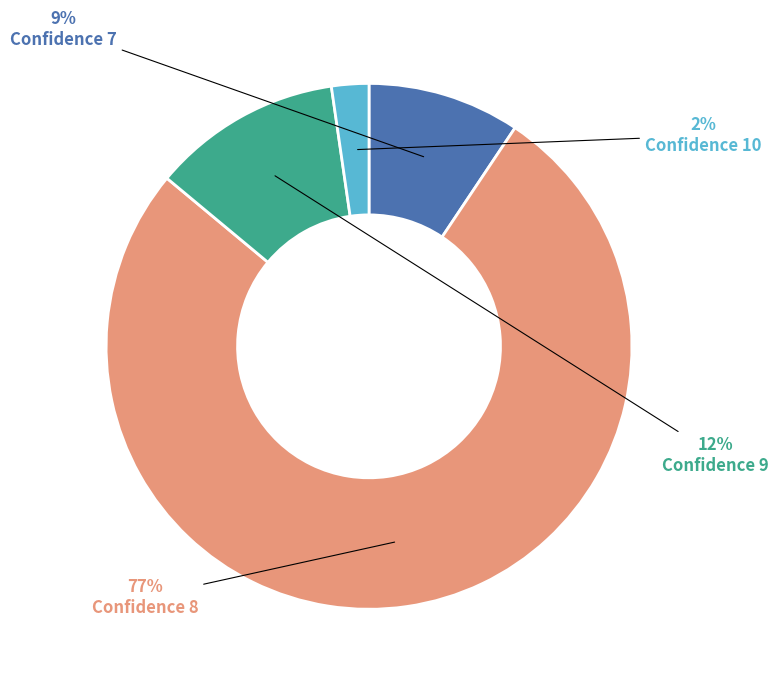

Combined, do Confidence 8 and Confidence 10 account for over 50%?

Yes